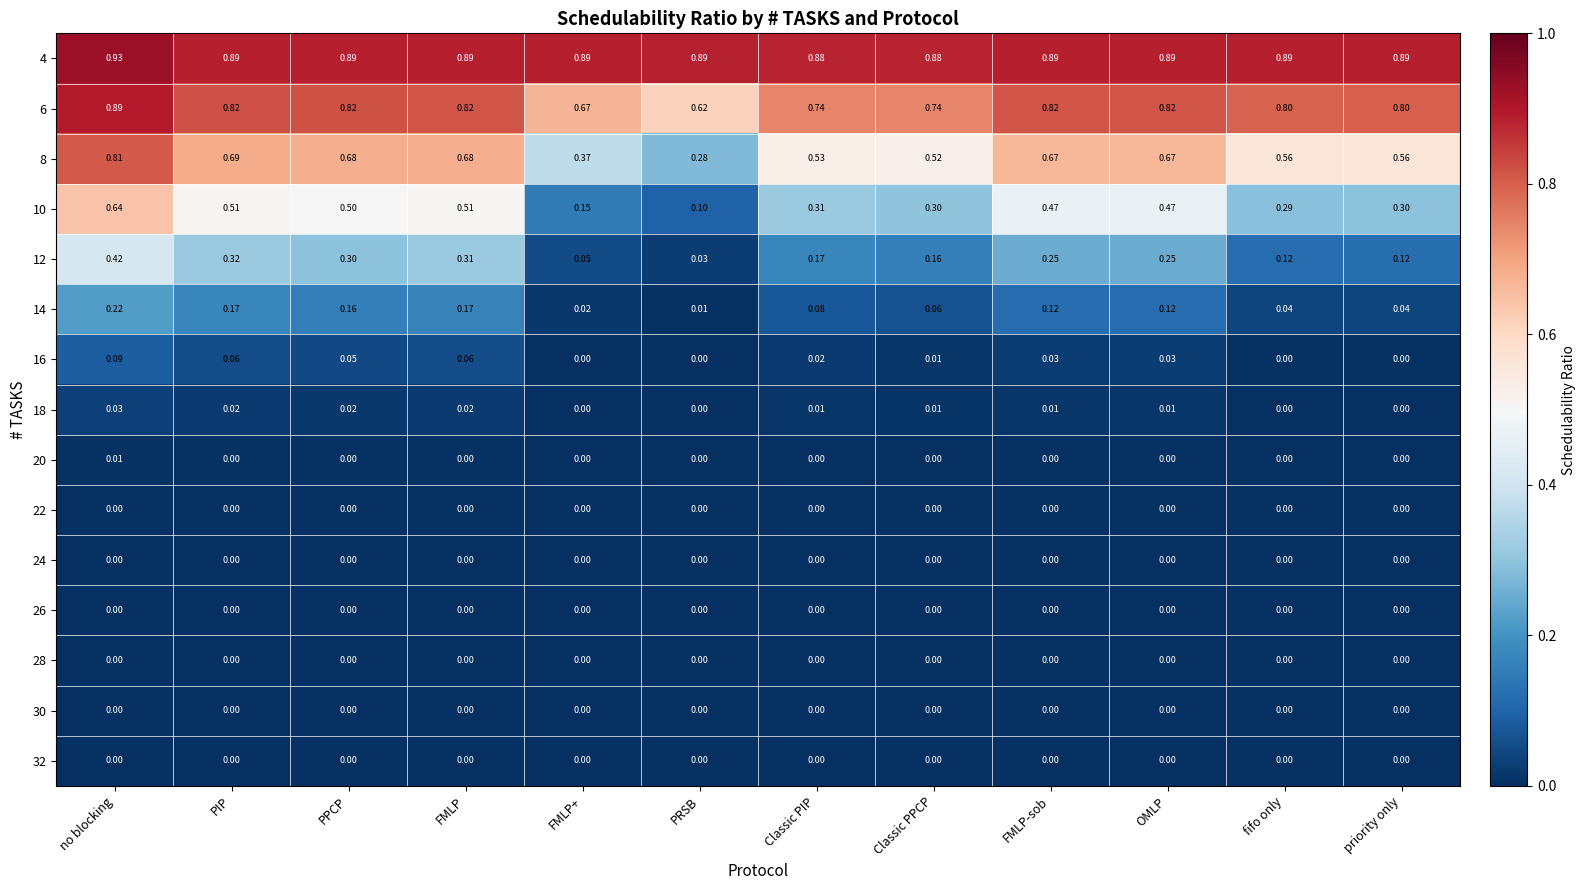

At which category is the sum across all series the highest?

no blocking